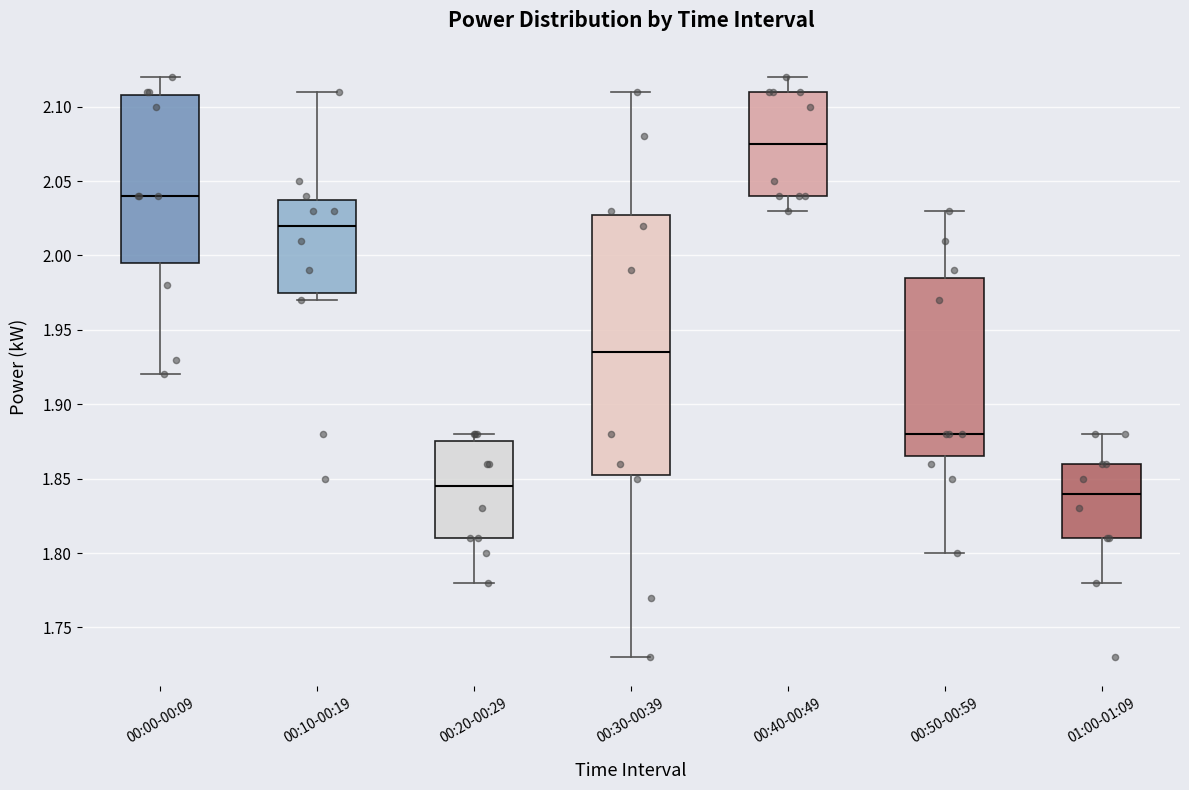

Which box has the lowest median line?

01:00-01:09